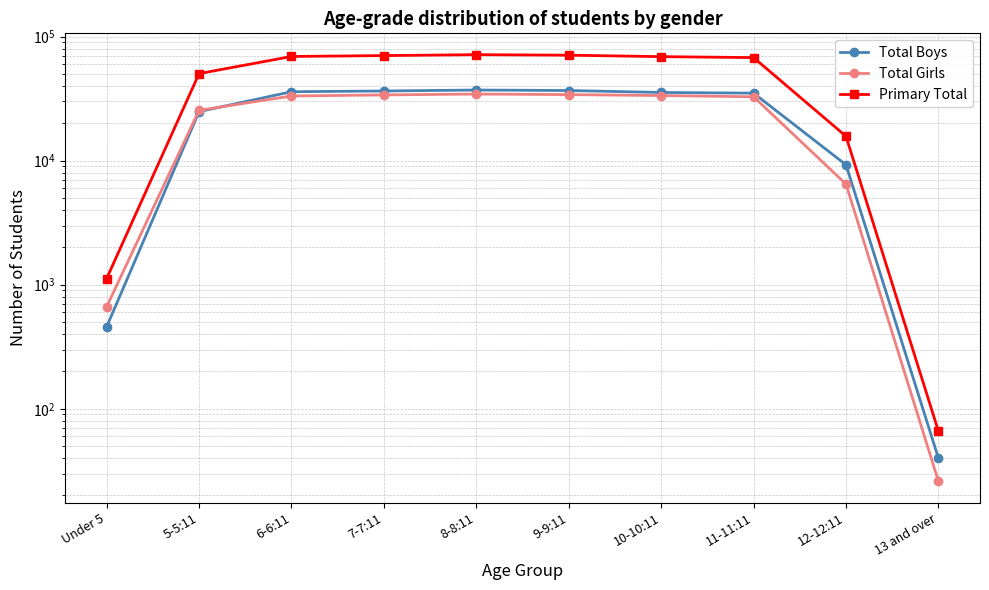

How many values in the Total Girls series exceed 33225?

4